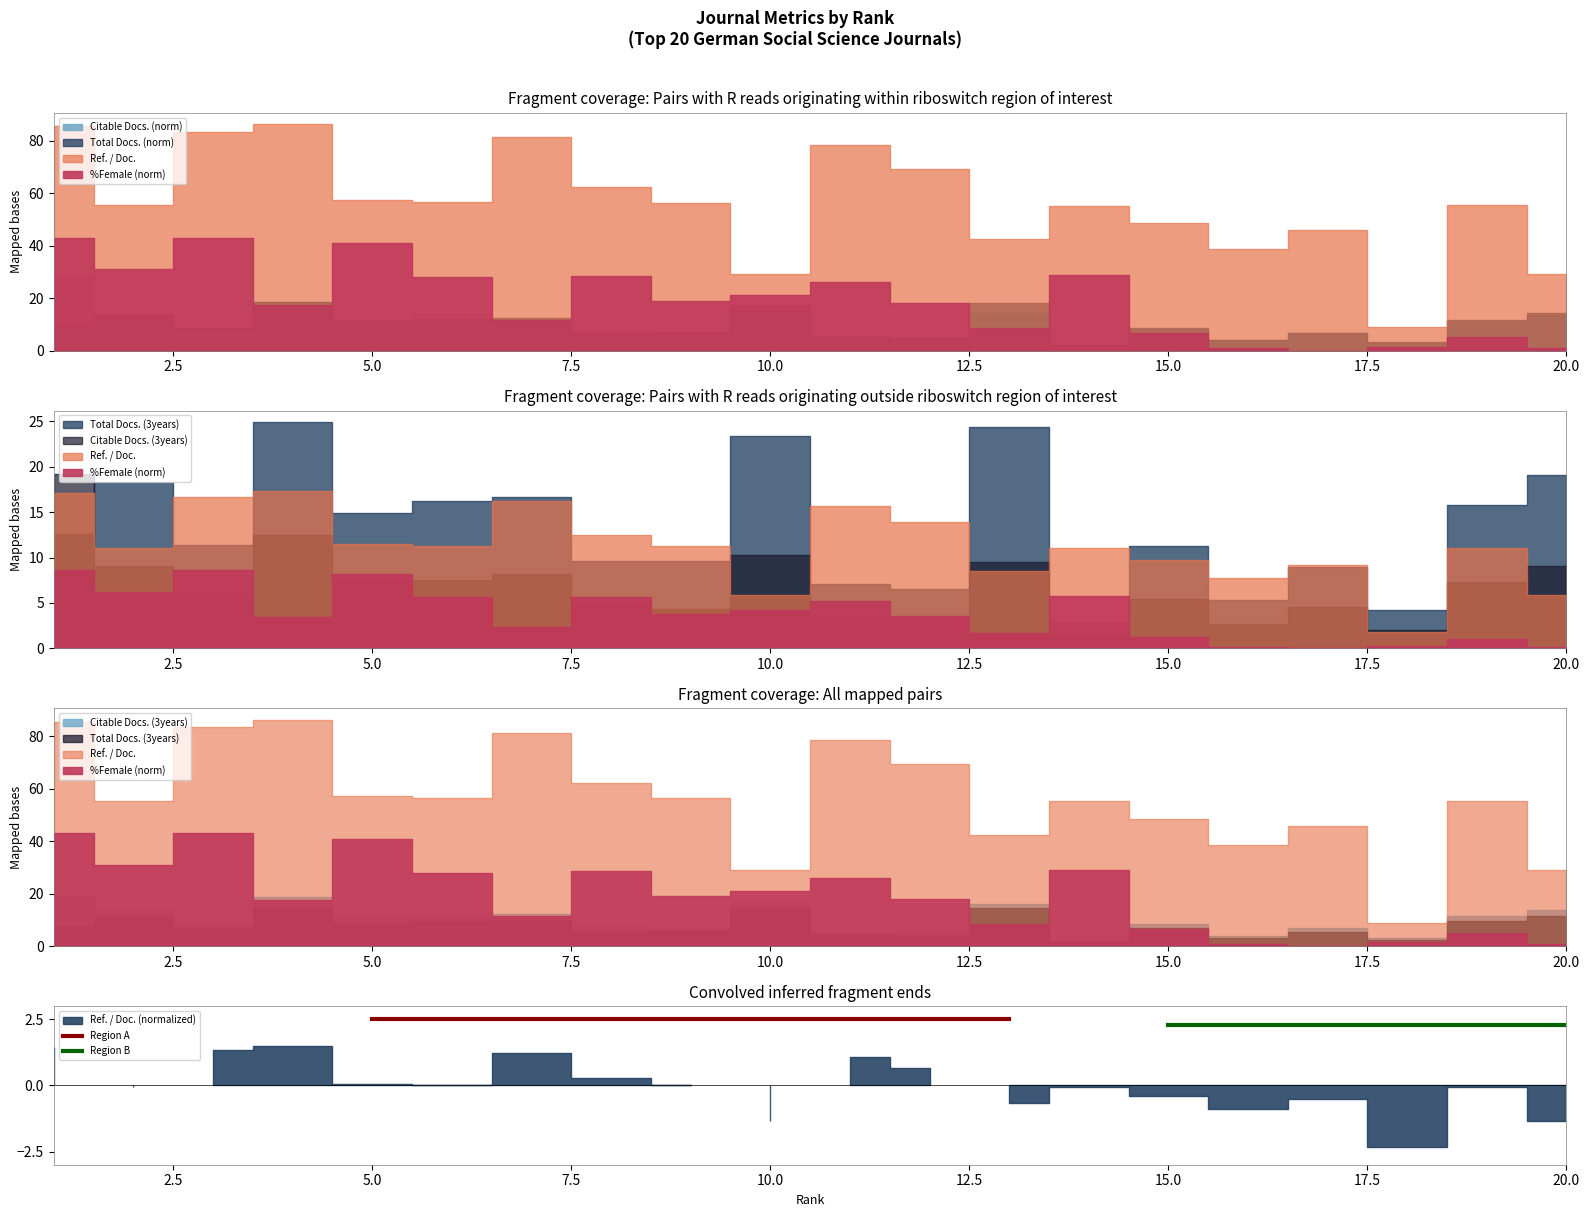

Is the value of Region A at 0.0 greater than the value of Region B at 2.5?

Yes